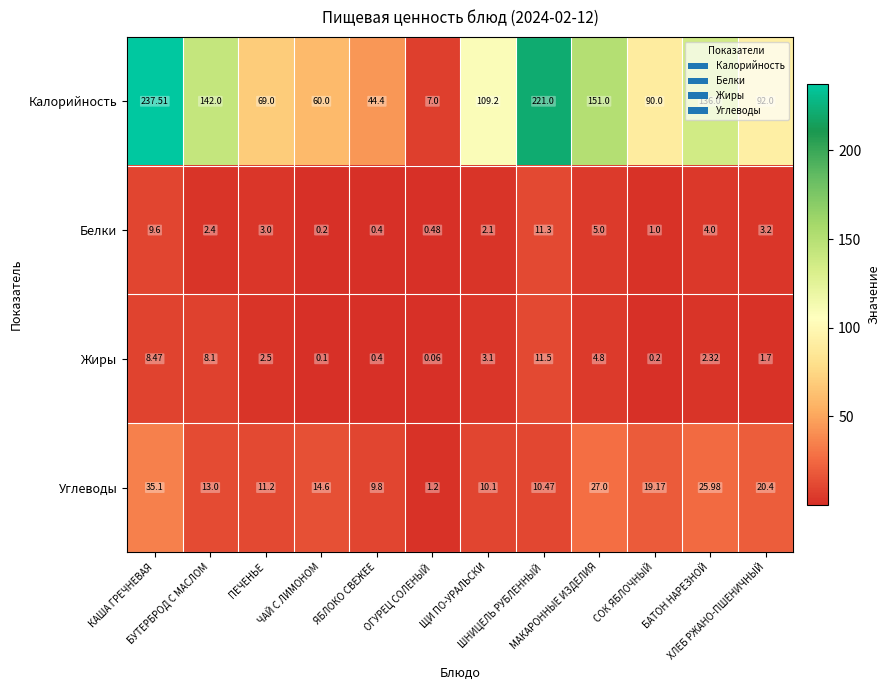

What is the difference between the highest and lowest values at ЧАЙ С ЛИМОНОМ?

59.9